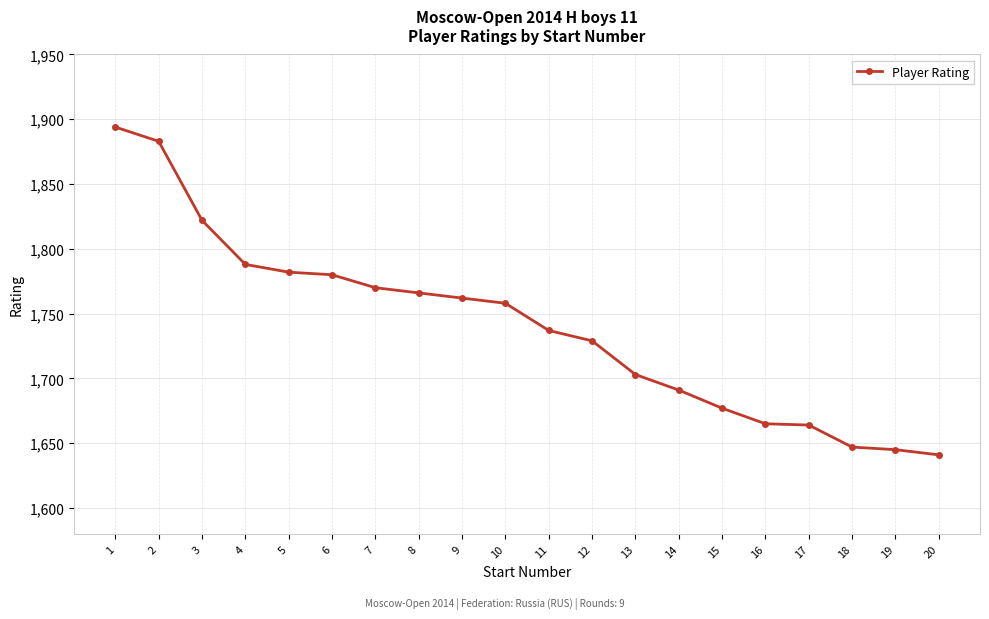

What is the sum of all values?

34804